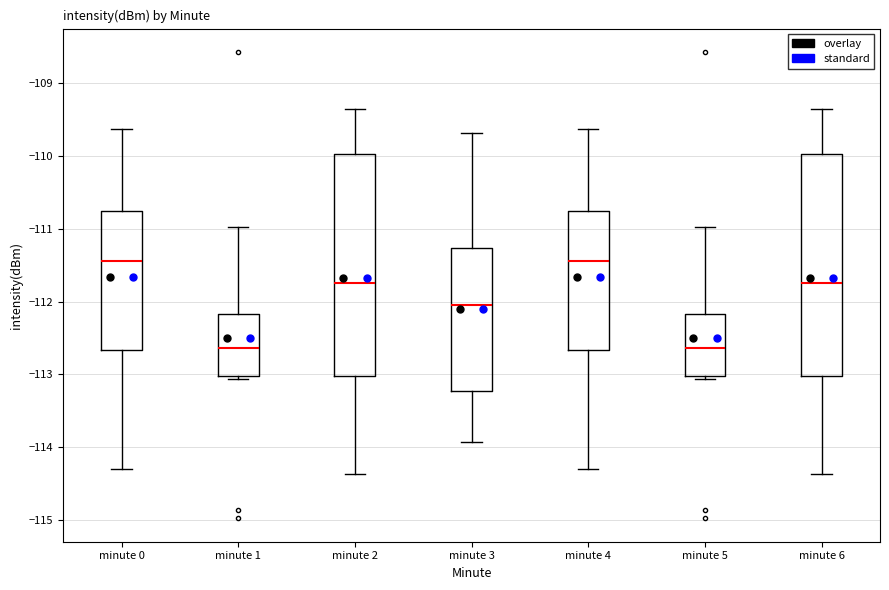

Reading left to right, read every box against the y-axis: the position of its median line, the range the box covers, and the ends of its whiskers. The values are not printed on the chart, so give them approximately, as read against the axis.

minute 0: median -111.4, box -112.7 to -110.8, whiskers -114.3 to -109.6
minute 1: median -112.6, box -113.0 to -112.2, whiskers -113.1 to -111.0
minute 2: median -111.7, box -113.0 to -110.0, whiskers -114.4 to -109.4
minute 3: median -112.0, box -113.2 to -111.3, whiskers -113.9 to -109.7
minute 4: median -111.4, box -112.7 to -110.8, whiskers -114.3 to -109.6
minute 5: median -112.6, box -113.0 to -112.2, whiskers -113.1 to -111.0
minute 6: median -111.7, box -113.0 to -110.0, whiskers -114.4 to -109.4